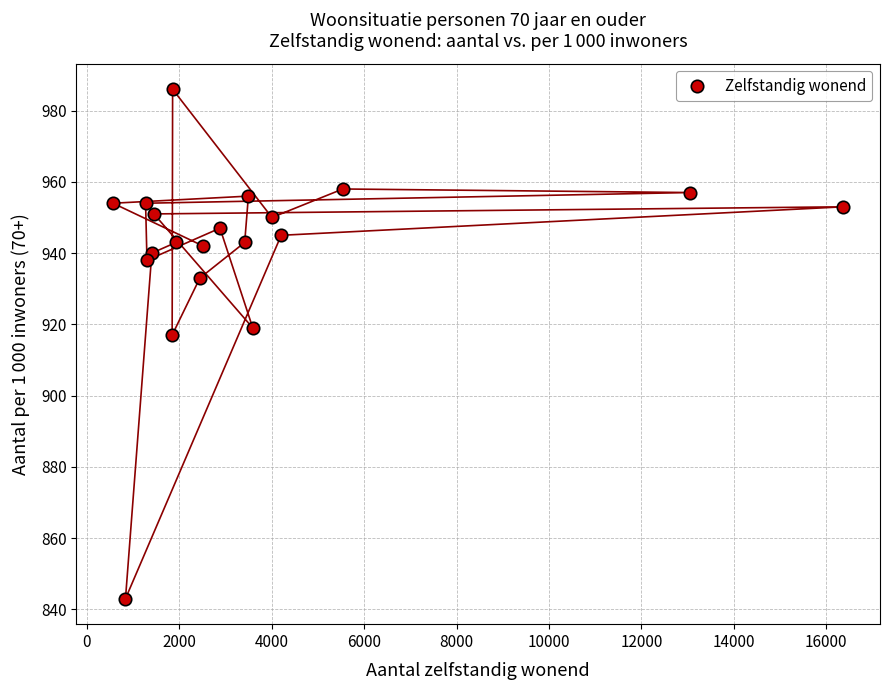

What Y value in the scatter plot is closest to 914?

917